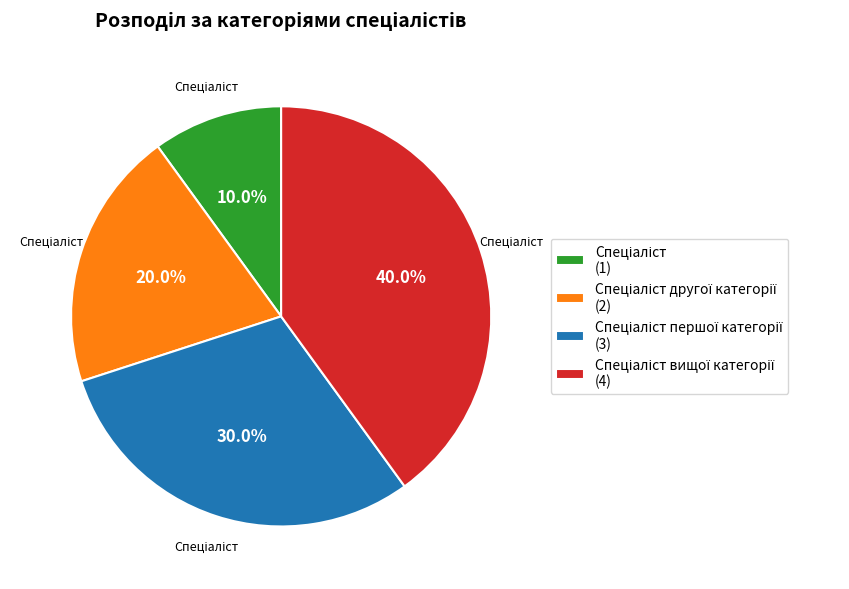

Is there a majority slice in this chart?

No